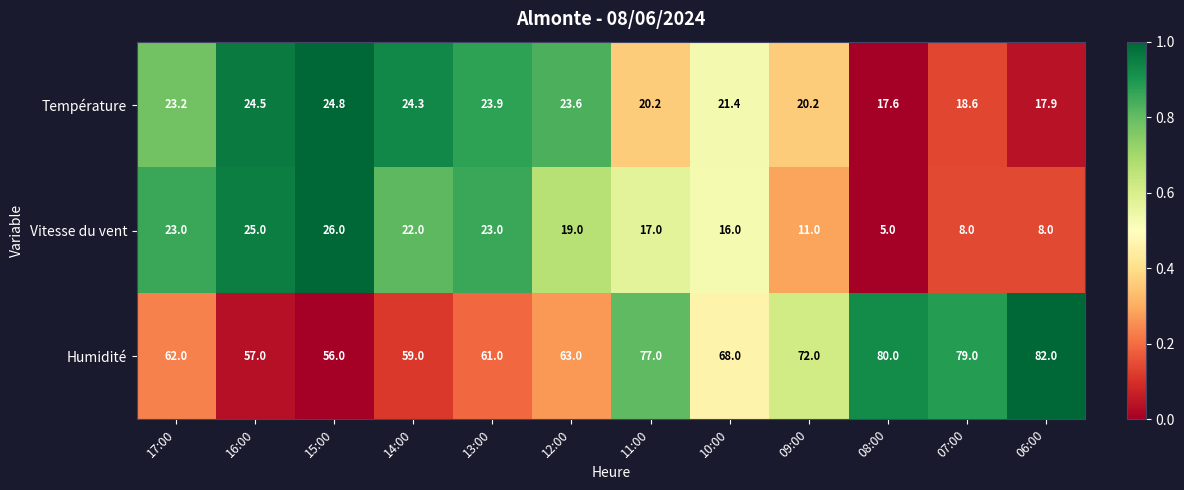

How many series are shown in this chart?

3